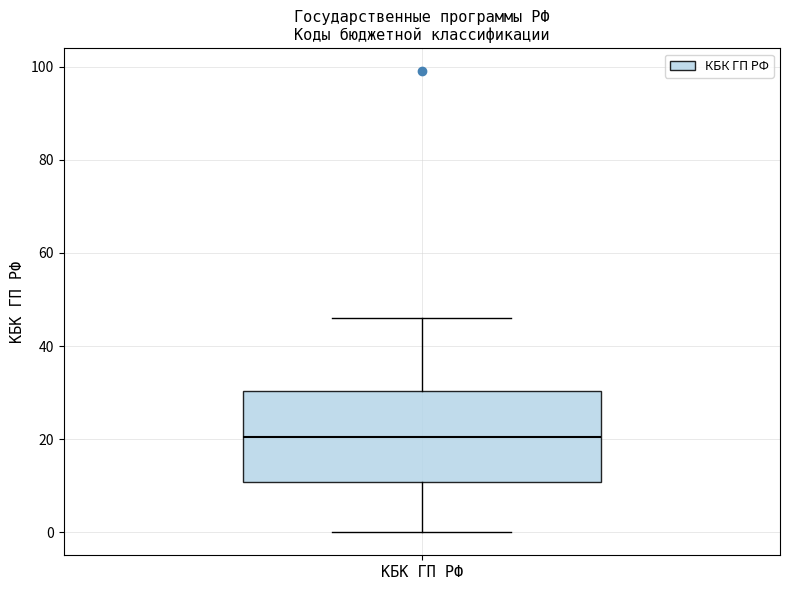

Read this box plot against the y-axis: the position of the median line, the range covered by the box, and the ends of both whiskers. The values are not printed on the chart, so give them approximately, as read against the axis.

median 20, box 10 to 30, whiskers 0 to 46